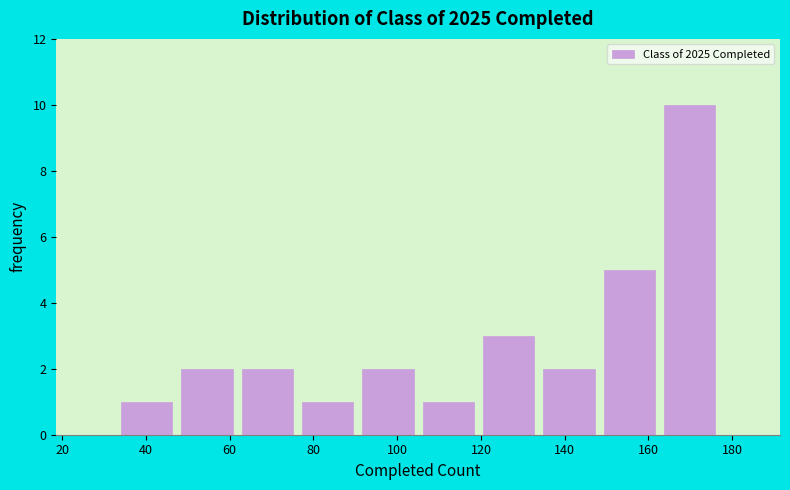

Reading left to right, transcribe this chart: for each bar, give the range it covers on the x-axis and its height. Neither the bar edges nor the heights are printed on the chart, so give them approximately, as read against the axes.

33.0 to 47.4: 1
47.4 to 61.8: 2
61.8 to 76.2: 2
76.2 to 90.6: 1
90.6 to 105.0: 2
105.0 to 119.4: 1
119.4 to 133.8: 3
133.8 to 148.2: 2
148.2 to 162.6: 5
162.6 to 177.0: 10